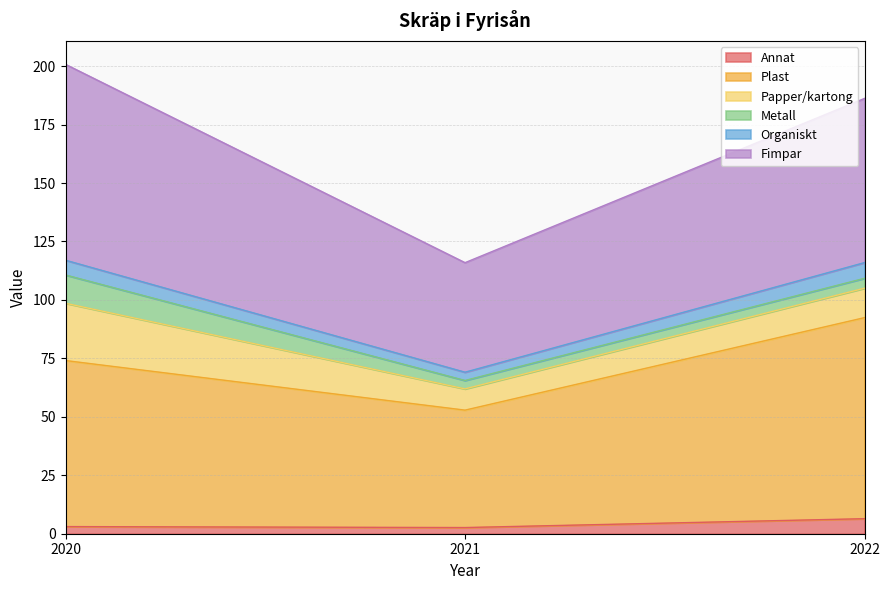

What is the total value across all series at 2020?

200.8